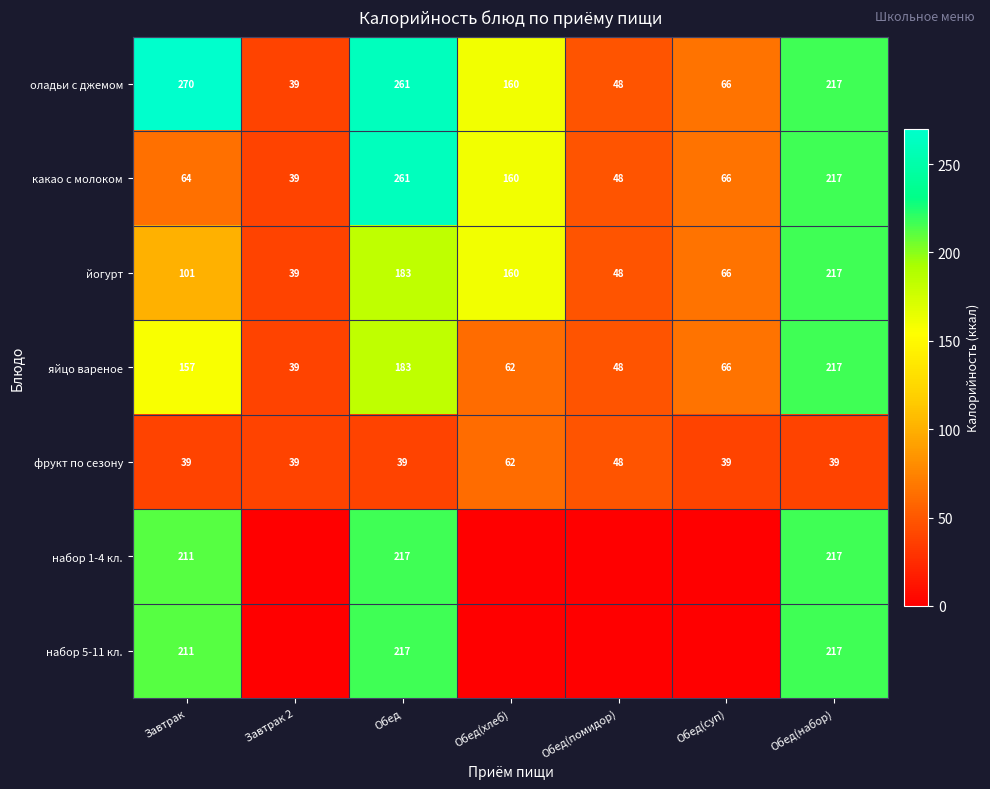

True or false: набор 1-4 кл. has a value of 217 at Обед.

True